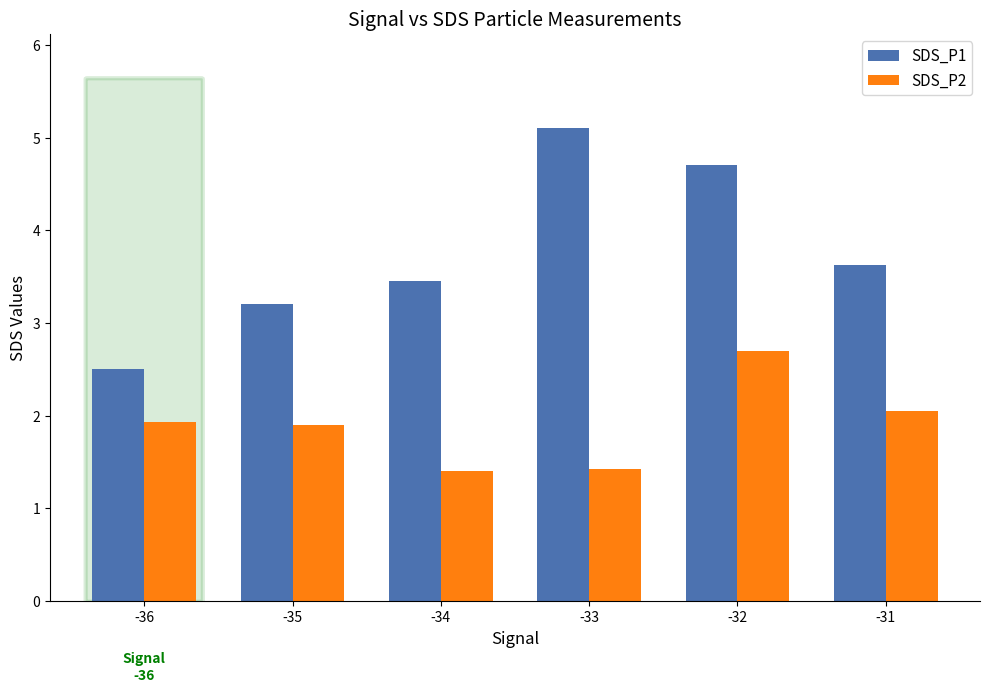

How many series are shown in this chart?

2